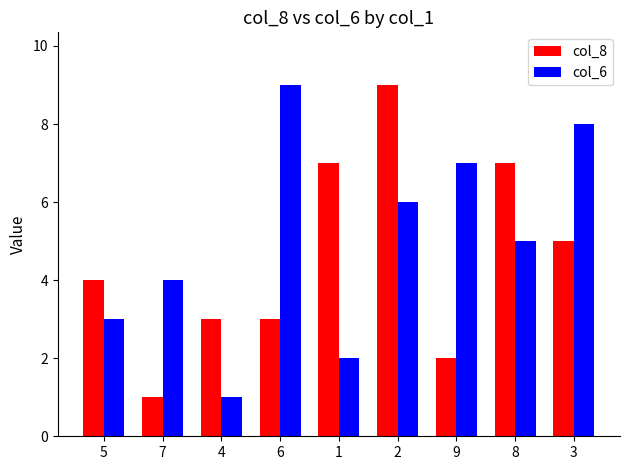

What is the sum of all col_6 values?

45